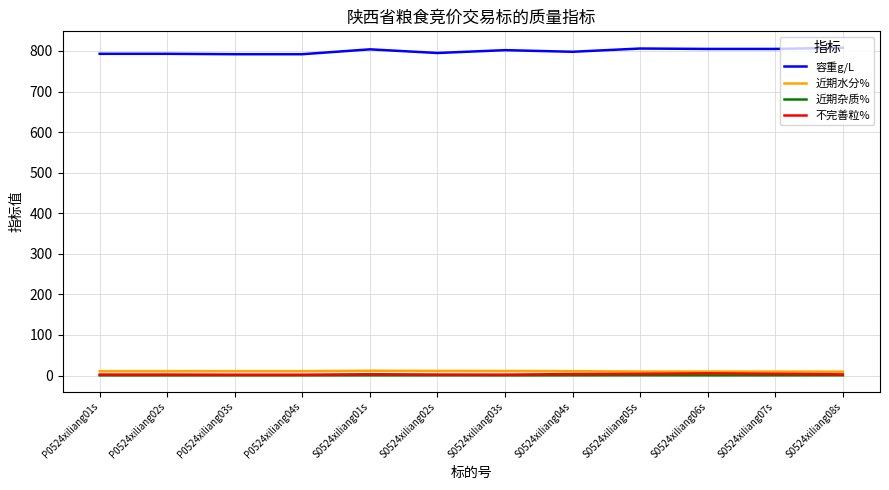

True or false: 近期水分% and 容重g/L cross at least once.

False